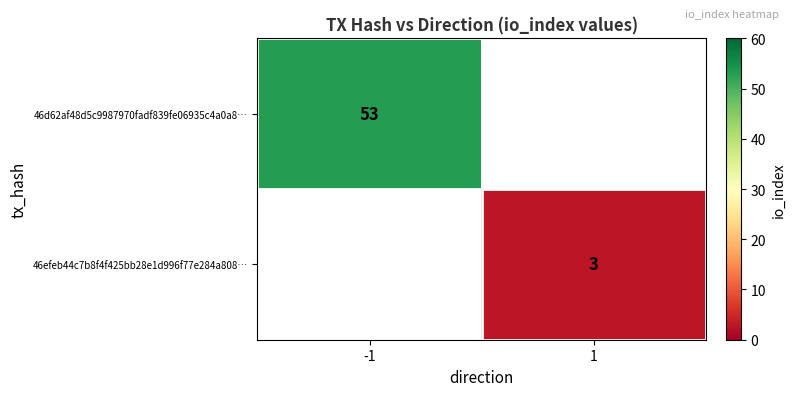

The value of 46efeb44c7b8f4f425bb28e1d996f77e284a808… at 1 is 5.1. True or false?

False